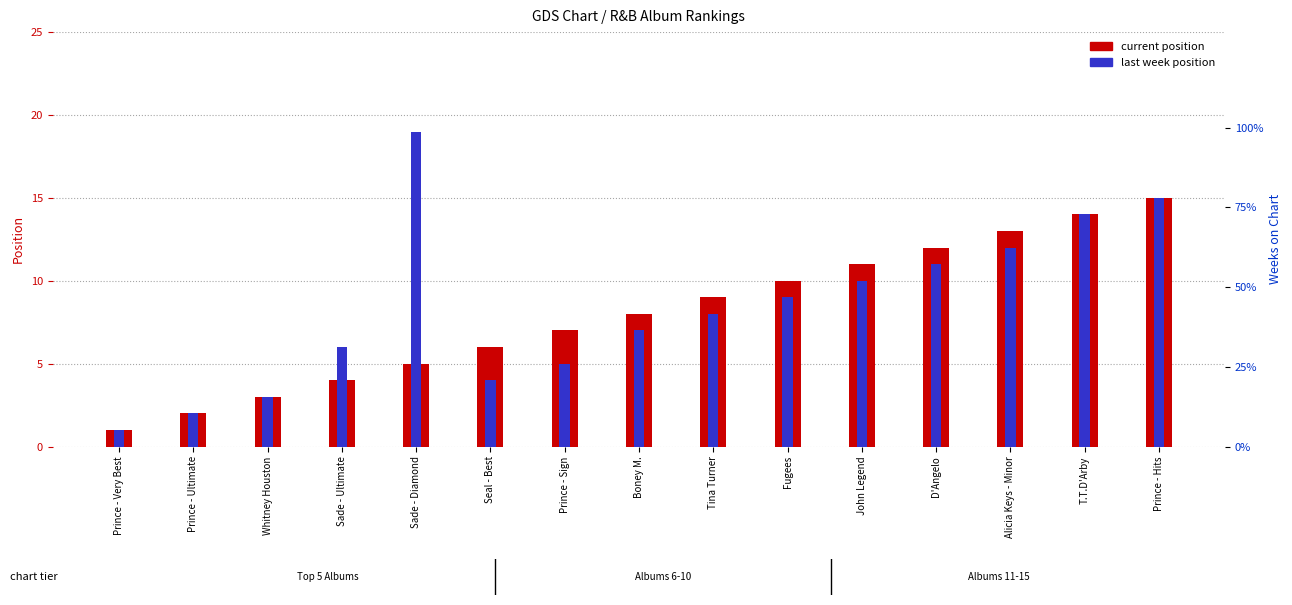

Which series changed the most between T.T.D'Arby and Prince - Hits?

current position